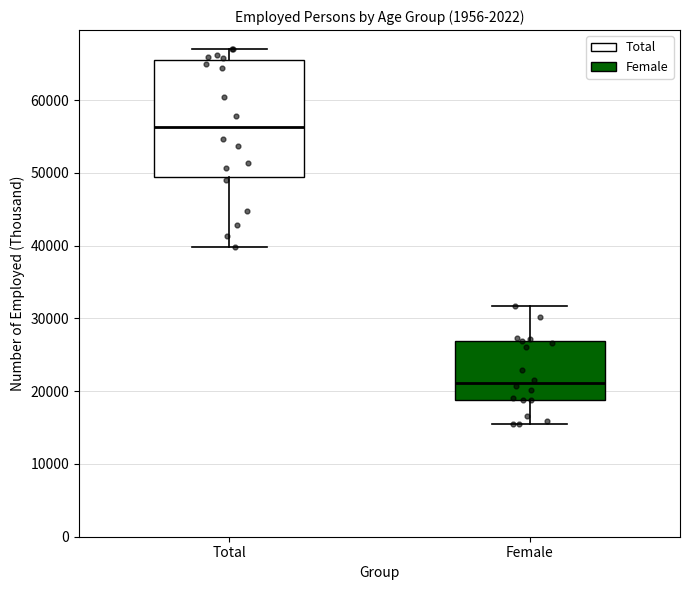

Which box's median line is the lowest?

Female